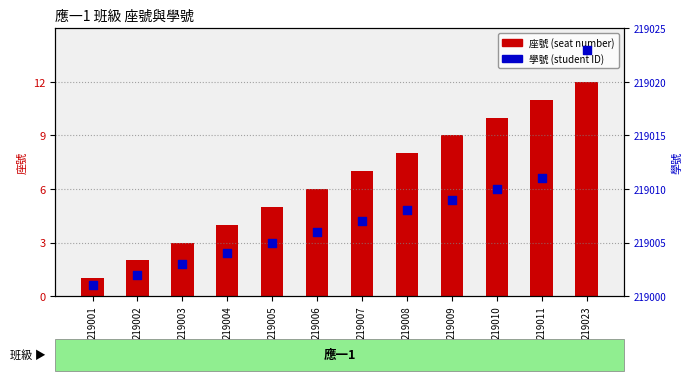

At how many categories does at least one series exceed 162078?

12